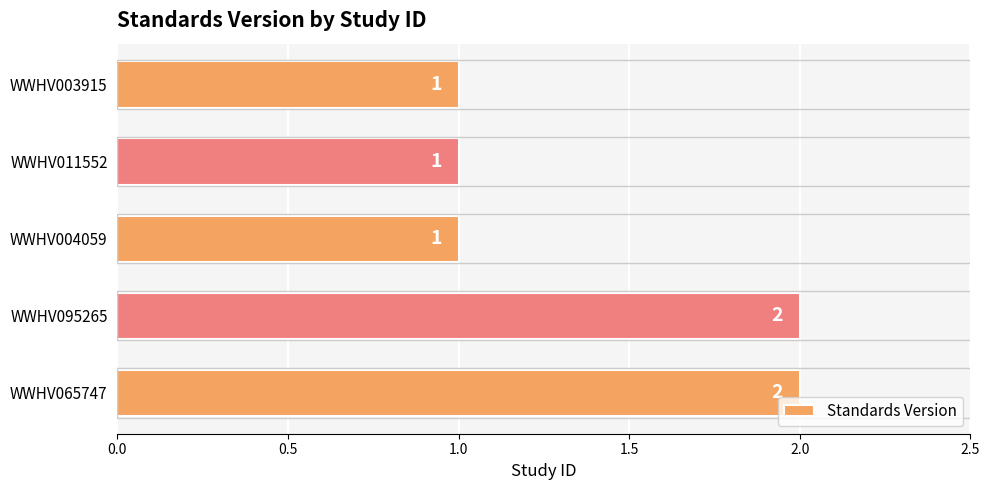

How many values are between 1 and 2?

5